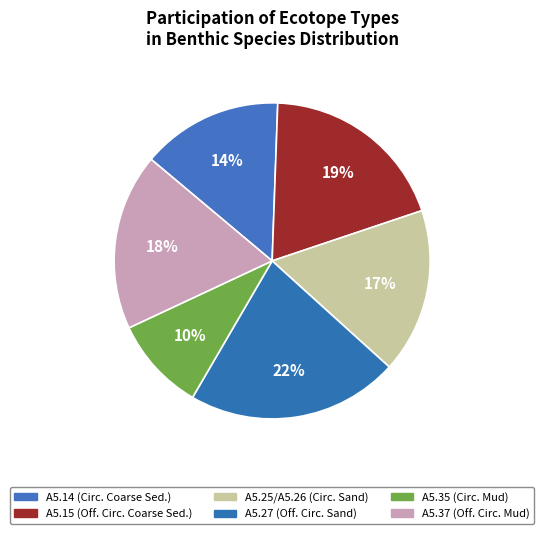

How many segments does this pie chart have?

6